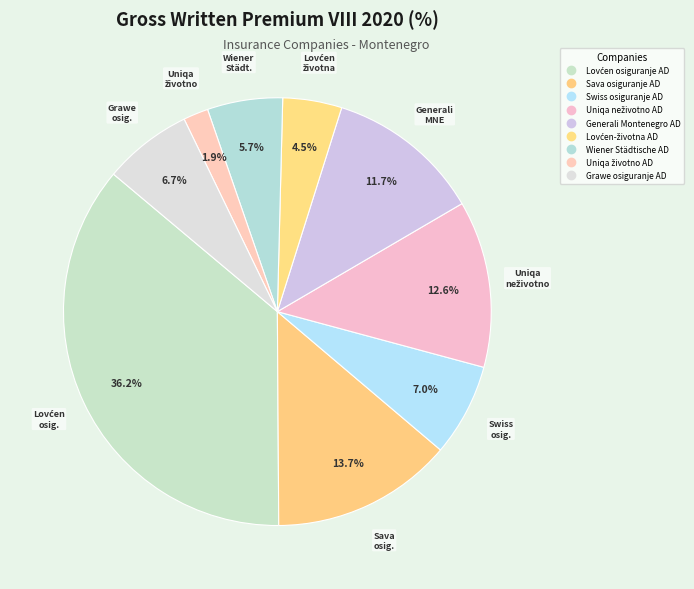

To the nearest percent, what portion does Wiener Städtische AD represent?

6%